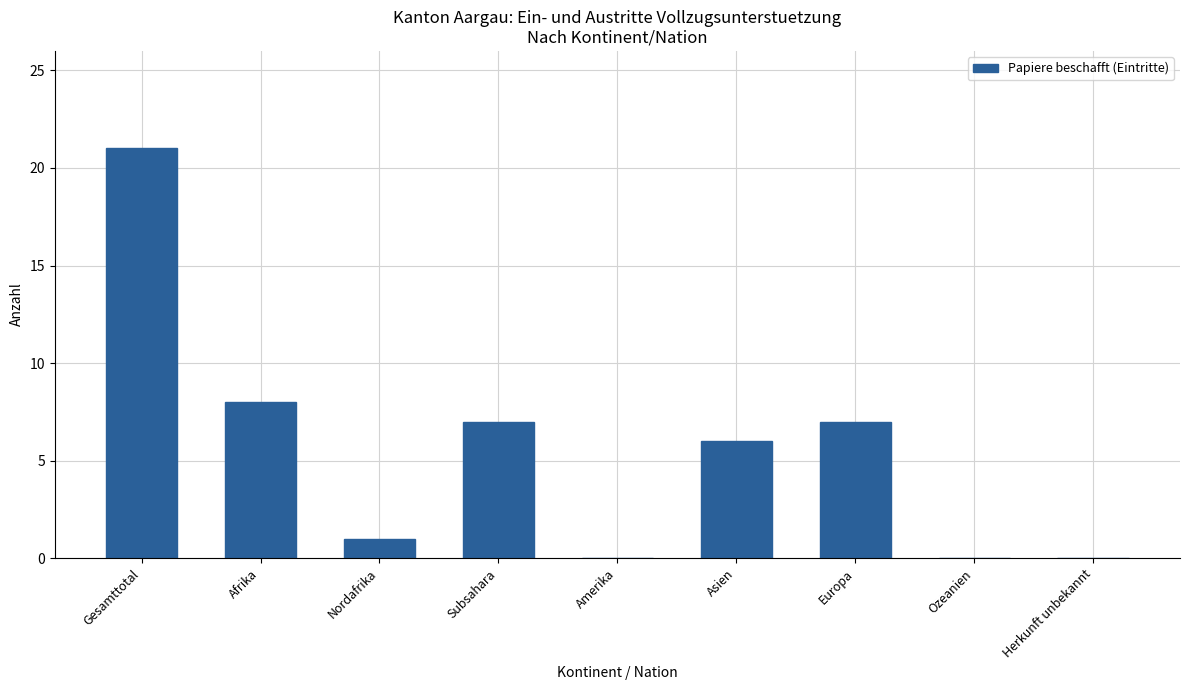

What is the greatest value displayed?

21